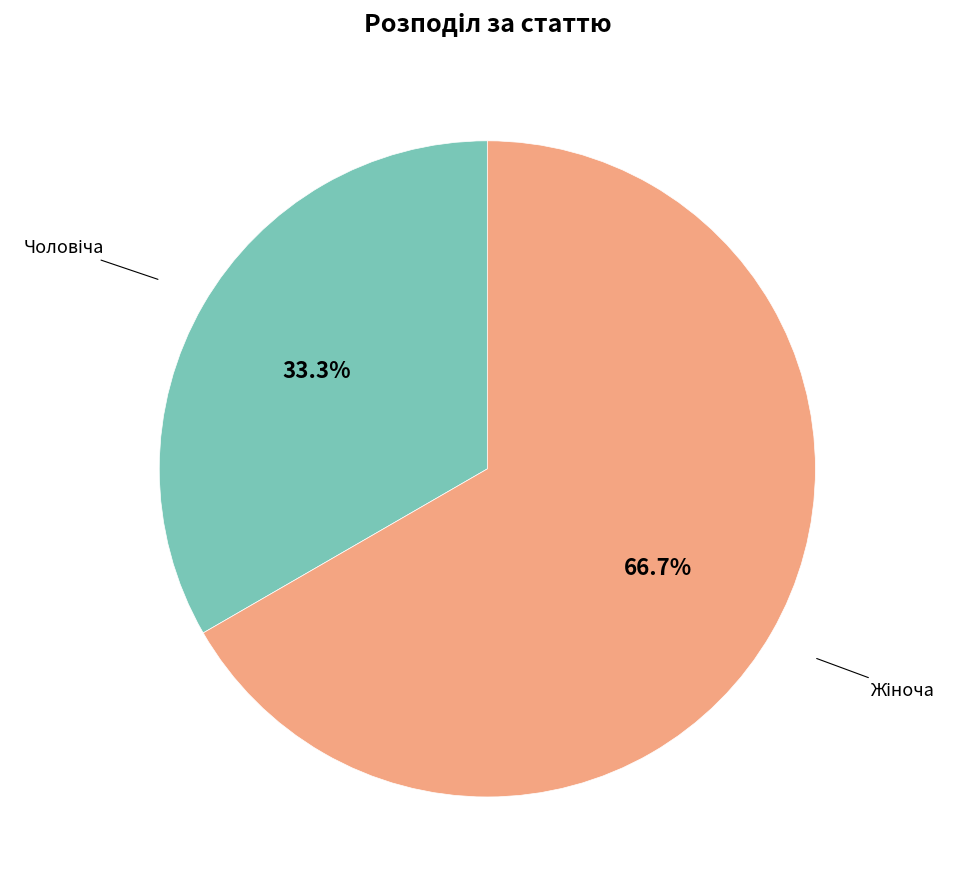

Is there any slice that represents more than half of the pie?

Yes